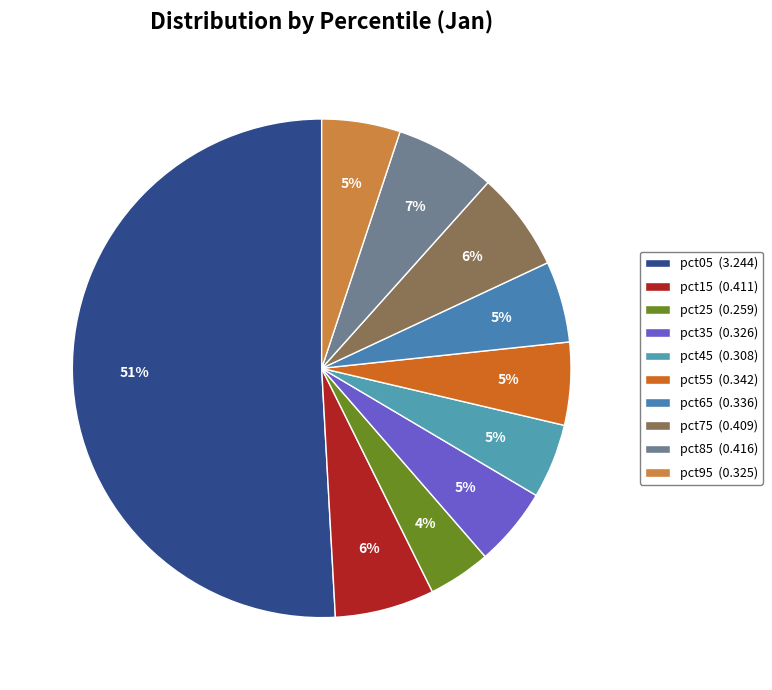

Count the number of slices in the pie.

10